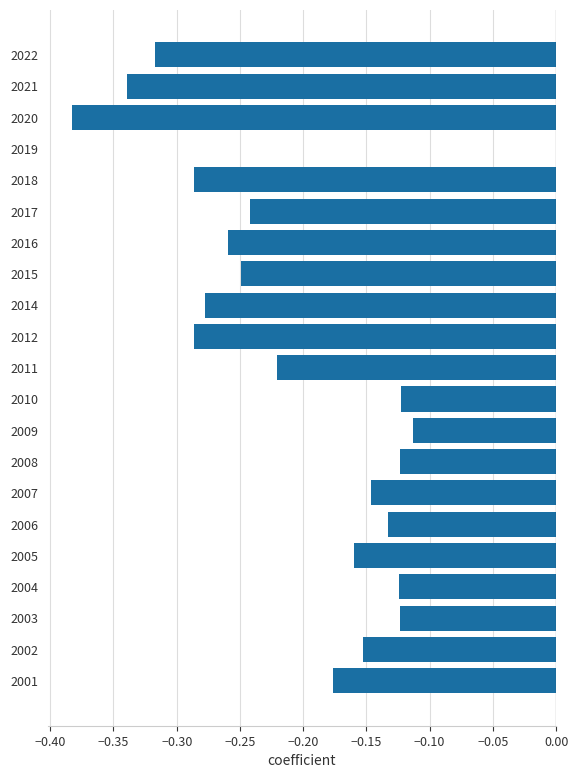

Which has a higher value, 2018 or 2016?

2016